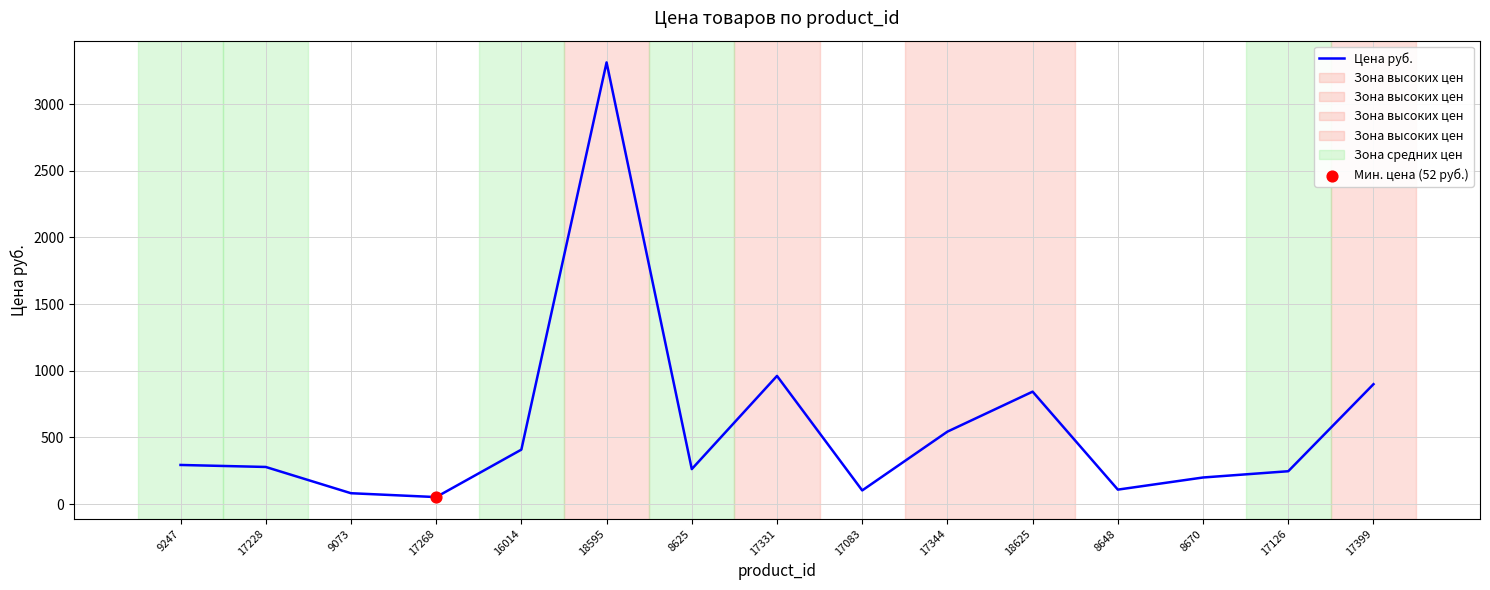

Approximately how many times larger is the value at 8670 compared to 17228?

0.7